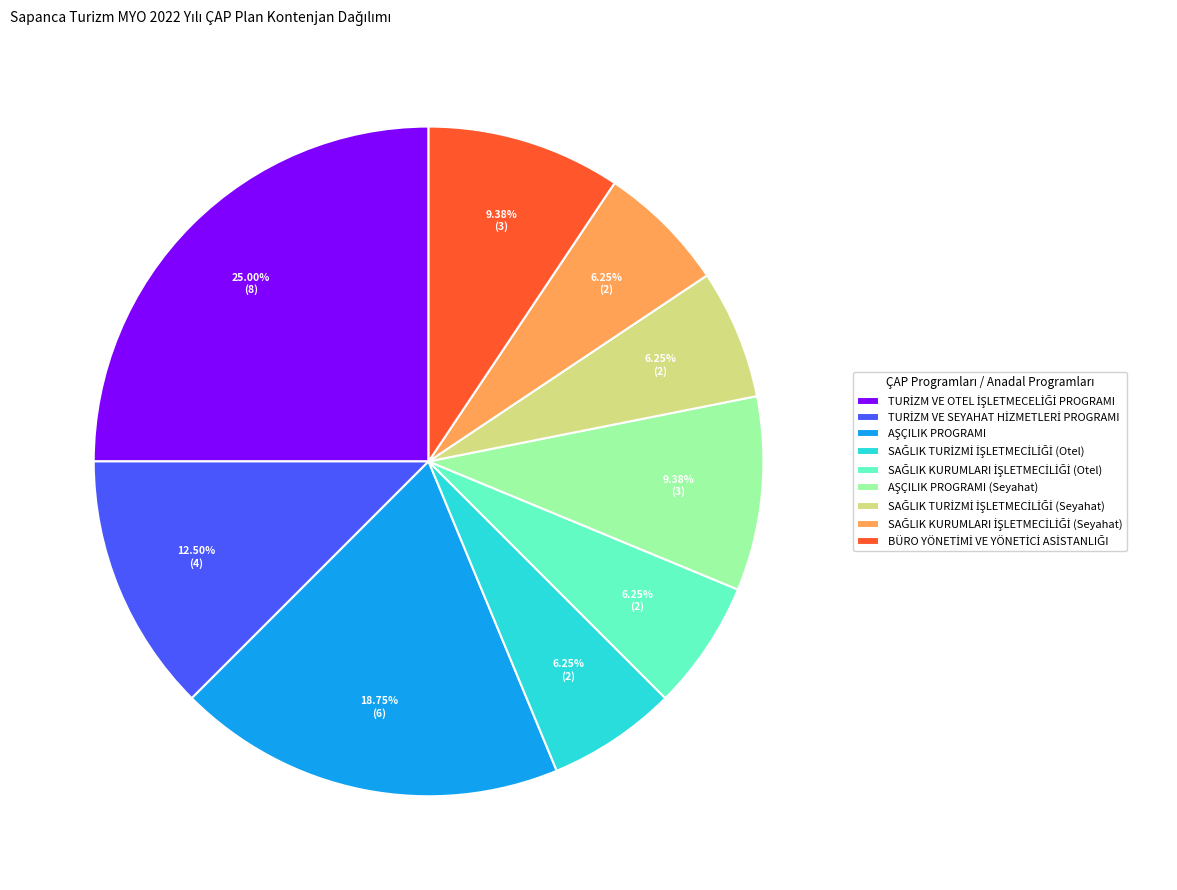

Is there any slice that represents more than half of the pie?

No